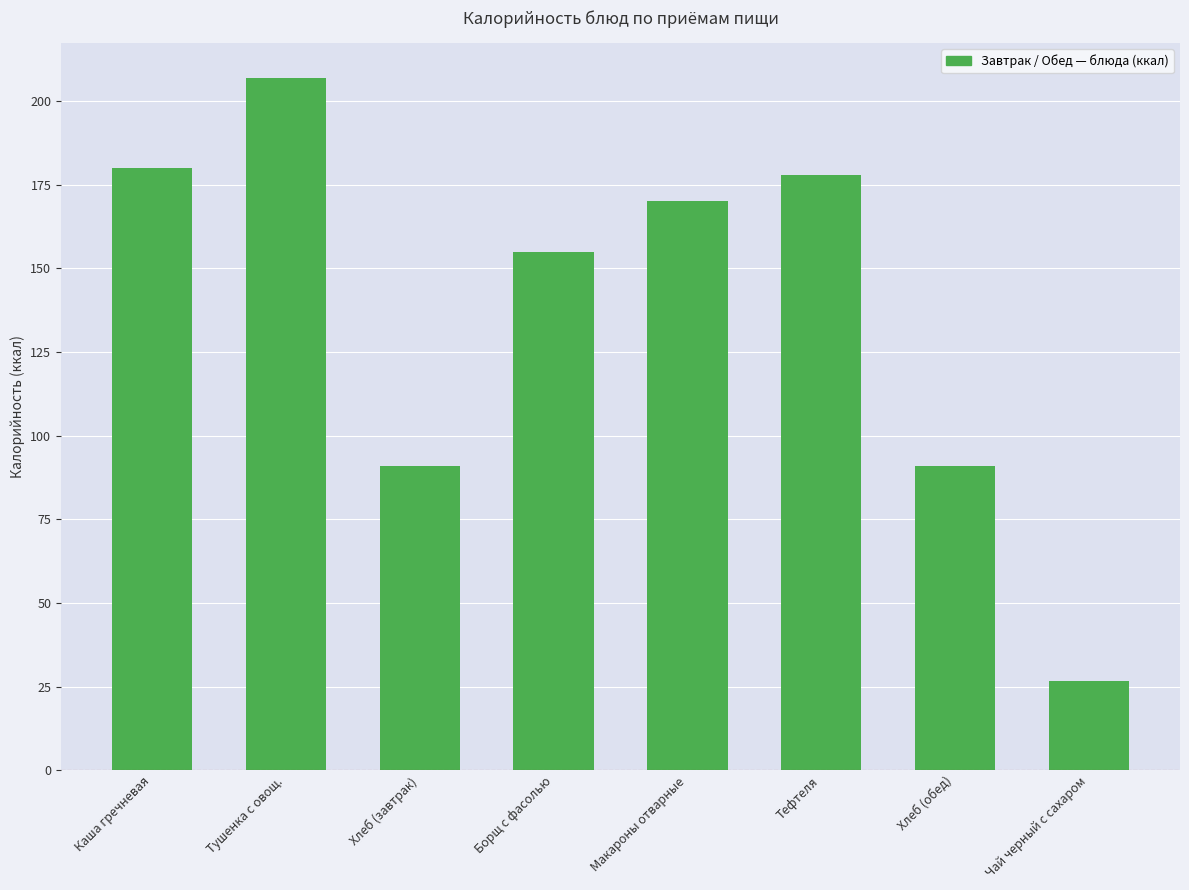

What is the minimum value shown in the chart?

26.8